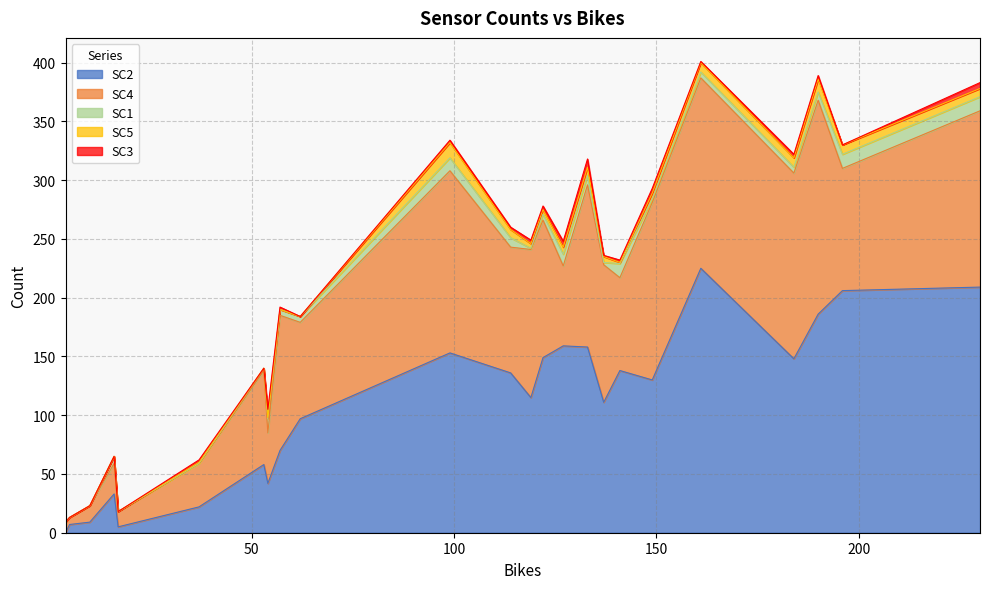

Reading left to right, list all the values displayed in this chart.

SC2: 16=33	17=5	5=7	4=0	10=9	37=22	57=70	99=153	184=148	149=130	119=115	137=111	114=136	122=149	133=158	161=225	190=186	230=209	196=206	141=138	127=159	62=97	53=58	54=42
SC4: 16=26	17=13	5=6	4=9	10=14	37=37	57=115	99=155	184=158	149=151	119=126	137=117	114=107	122=117	133=138	161=162	190=182	230=150	196=104	141=79	127=68	62=82	53=80	54=43
SC1: 16=6	17=0	5=0	4=0	10=0	37=0	57=5	99=11	184=5	149=3	119=1	137=2	114=8	122=5	133=8	161=5	190=7	230=12	196=12	141=12	127=10	62=5	53=2	54=12
SC5: 16=0	17=0	5=0	4=0	10=0	37=1	57=0	99=13	184=8	149=5	119=4	137=5	114=7	122=4	133=7	161=8	190=11	230=7	196=8	141=1	127=6	62=0	53=0	54=1
SC3: 16=0	17=0	5=0	4=0	10=0	37=2	57=2	99=2	184=3	149=4	119=3	137=1	114=2	122=3	133=7	161=1	190=3	230=5	196=0	141=2	127=5	62=0	53=0	54=7